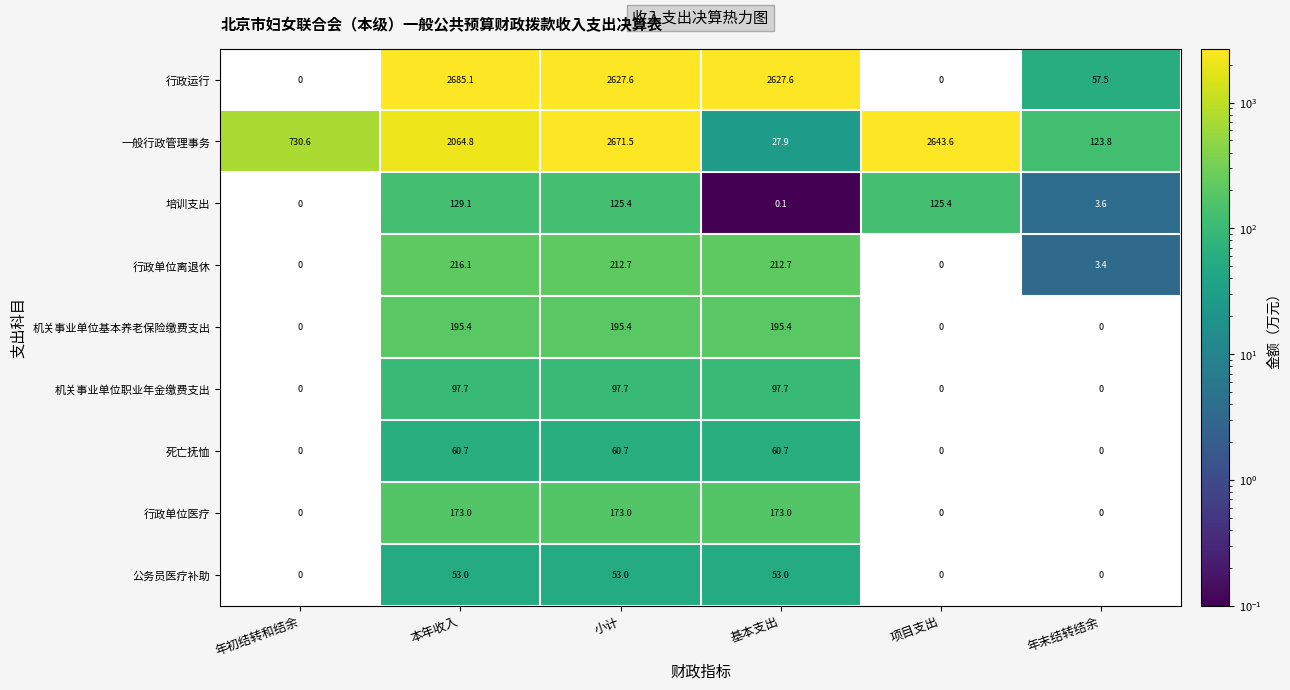

At 小计, list the series in order from smallest to largest.

公务员医疗补助, 死亡抚恤, 机关事业单位职业年金缴费支出, 培训支出, 行政单位医疗, 机关事业单位基本养老保险缴费支出, 行政单位离退休, 行政运行, 一般行政管理事务